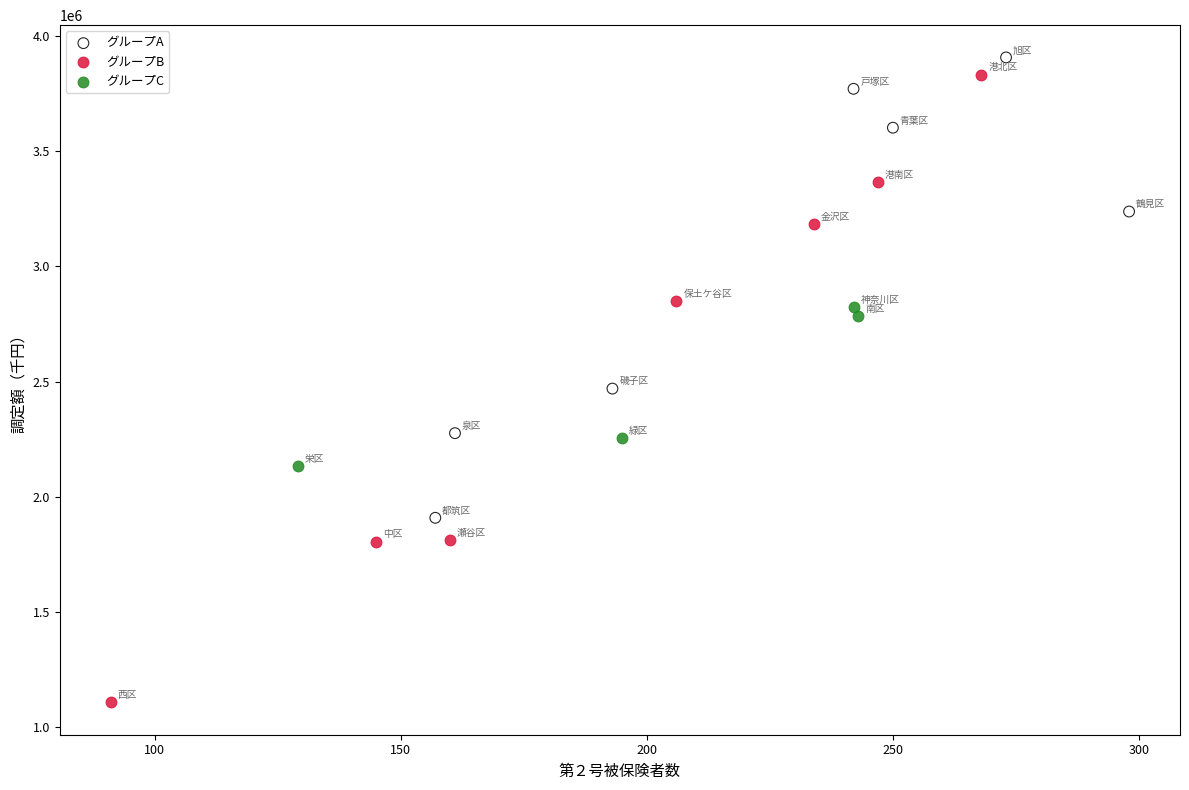

Which series has the largest Y range (max minus min)?

グループB